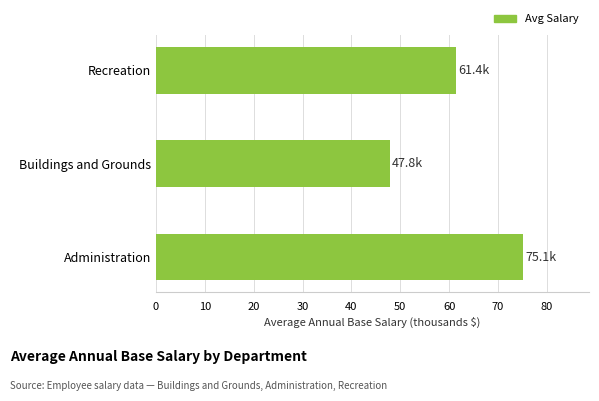

Reading bottom to top, what are all the values shown in this chart?

75.1	47.8	61.4